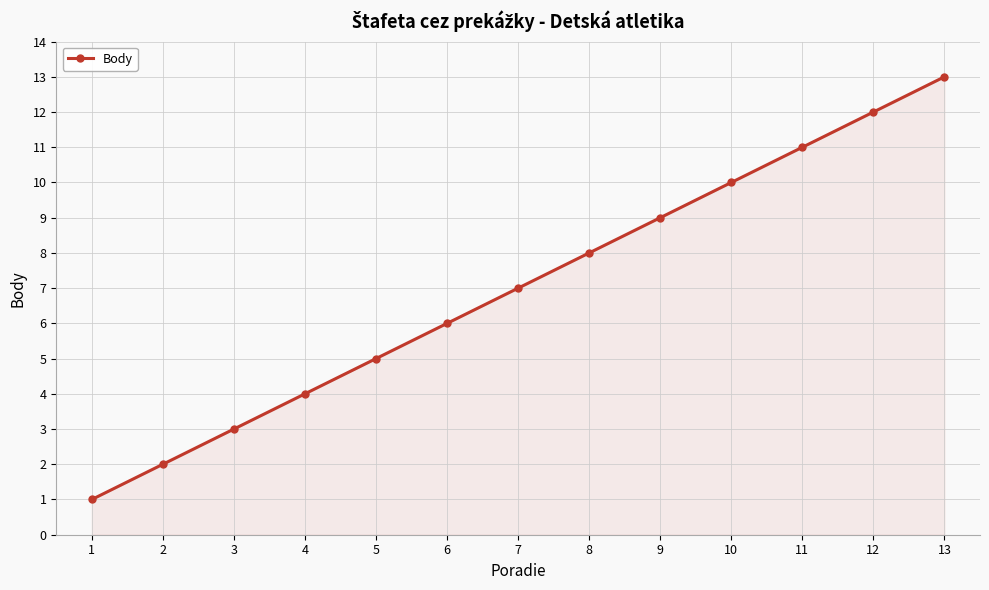

List the labels in order of value, smallest first.

1, 2, 3, 4, 5, 6, 7, 8, 9, 10, 11, 12, 13